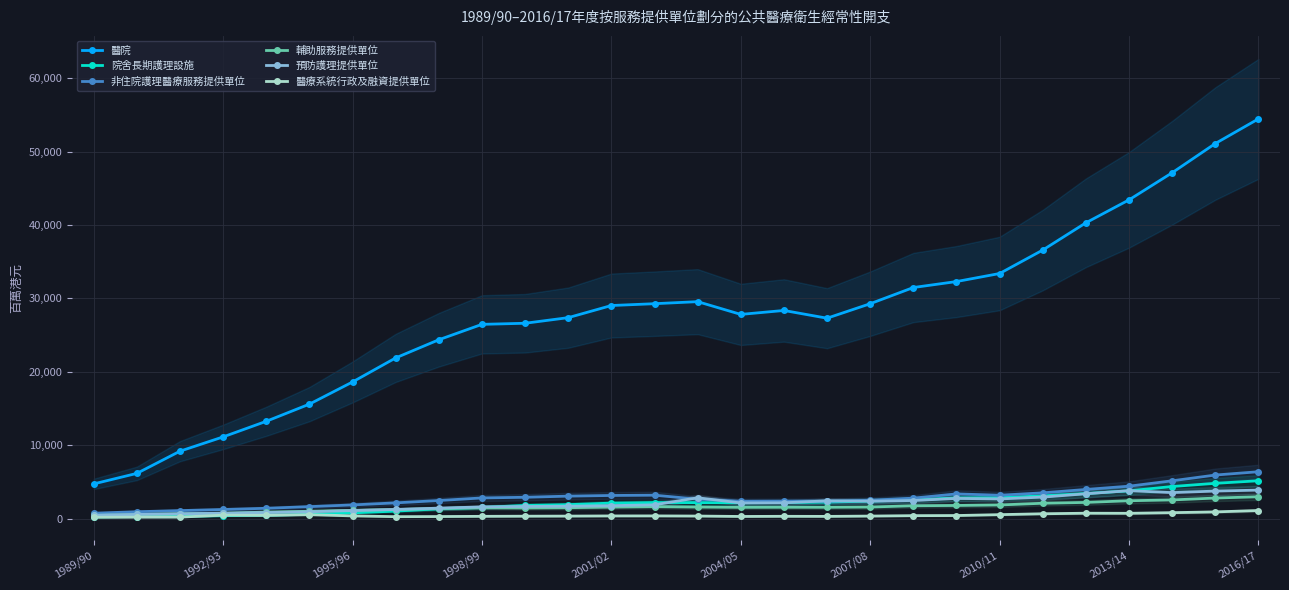

What is the maximum value for 非住院護理醫療服務提供單位?

6380